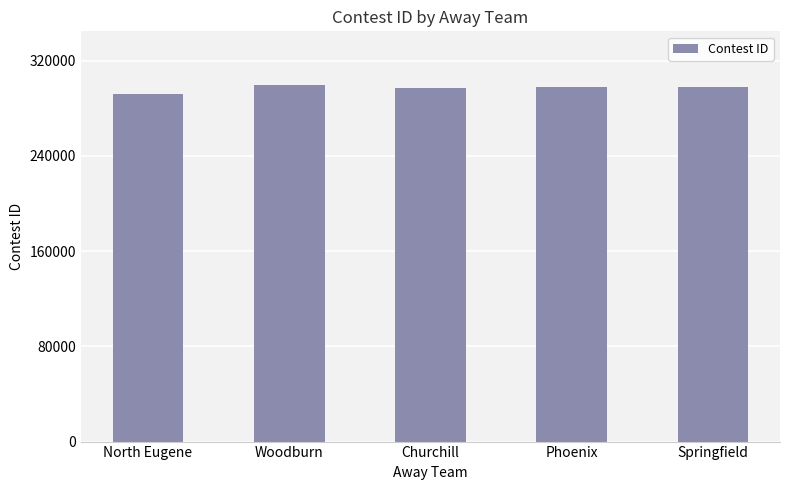

What is the change in value from North Eugene to Woodburn?

+8030